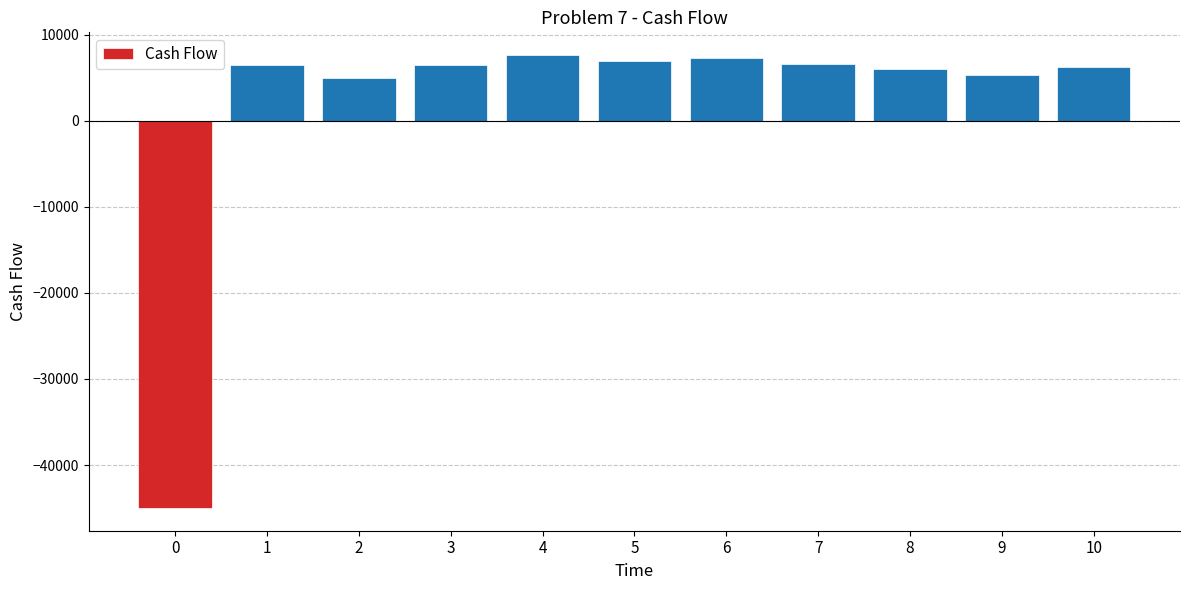

The chart shows a value of 5960 at 8. True or false?

True